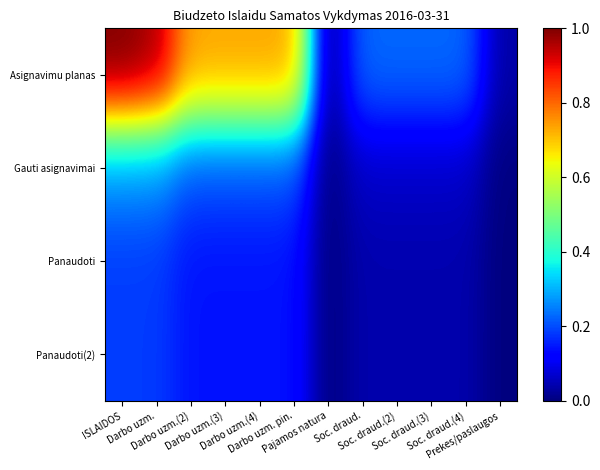

Which series has the largest range (max minus min)?

Asignavimu planas